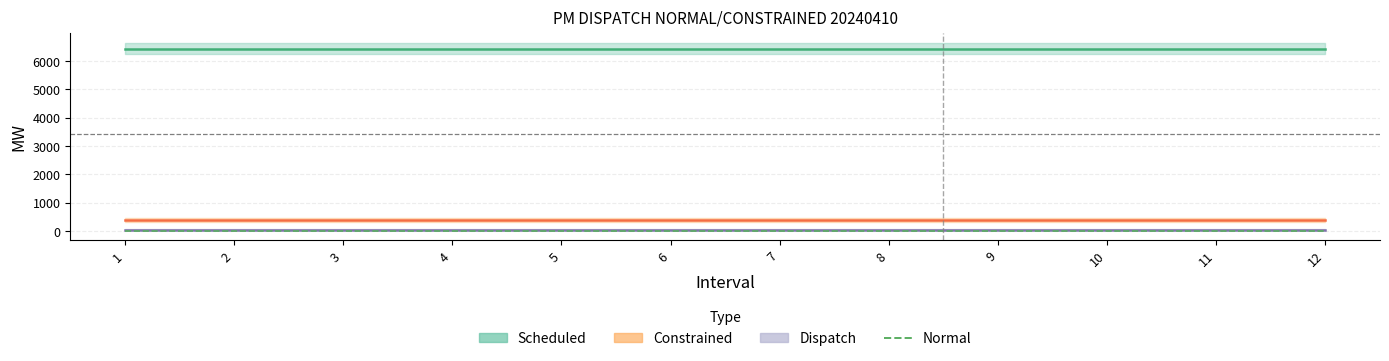

How many data points does each series have?

12